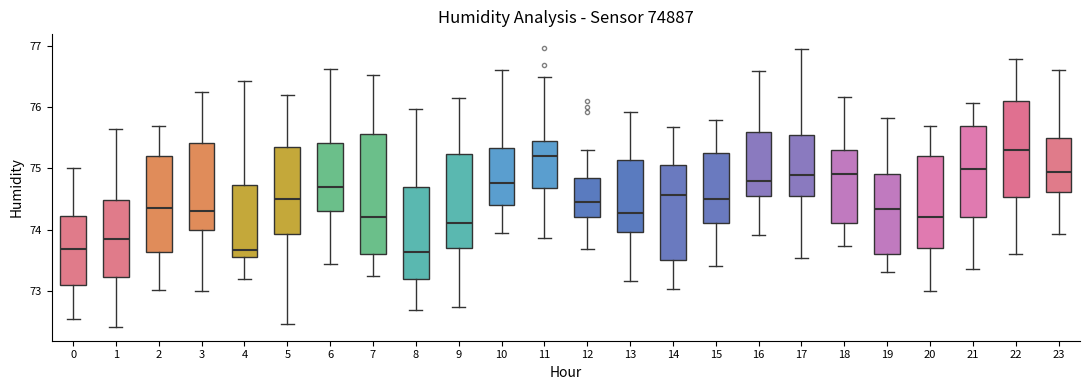

Reading left to right, read every box against the y-axis: the position of its median line, the range the box covers, and the ends of its whiskers. The values are not printed on the chart, so give them approximately, as read against the axis.

0: median 73.7, box 73.1 to 74.2, whiskers 72.5 to 75.0
1: median 73.8, box 73.2 to 74.5, whiskers 72.4 to 75.7
2: median 74.4, box 73.6 to 75.2, whiskers 73.0 to 75.7
3: median 74.3, box 74.0 to 75.4, whiskers 73.0 to 76.2
4: median 73.7, box 73.6 to 74.7, whiskers 73.2 to 76.4
5: median 74.5, box 73.9 to 75.4, whiskers 72.5 to 76.2
6: median 74.7, box 74.3 to 75.4, whiskers 73.4 to 76.6
7: median 74.2, box 73.6 to 75.6, whiskers 73.2 to 76.5
8: median 73.6, box 73.2 to 74.7, whiskers 72.7 to 76.0
9: median 74.1, box 73.7 to 75.2, whiskers 72.7 to 76.2
10: median 74.8, box 74.4 to 75.3, whiskers 73.9 to 76.6
11: median 75.2, box 74.7 to 75.4, whiskers 73.9 to 76.5
12: median 74.5, box 74.2 to 74.9, whiskers 73.7 to 75.3
13: median 74.3, box 74.0 to 75.1, whiskers 73.2 to 75.9
14: median 74.6, box 73.5 to 75.1, whiskers 73.0 to 75.7
15: median 74.5, box 74.1 to 75.3, whiskers 73.4 to 75.8
16: median 74.8, box 74.5 to 75.6, whiskers 73.9 to 76.6
17: median 74.9, box 74.5 to 75.6, whiskers 73.5 to 77.0
18: median 74.9, box 74.1 to 75.3, whiskers 73.7 to 76.2
19: median 74.3, box 73.6 to 74.9, whiskers 73.3 to 75.8
20: median 74.2, box 73.7 to 75.2, whiskers 73.0 to 75.7
21: median 75.0, box 74.2 to 75.7, whiskers 73.4 to 76.1
22: median 75.3, box 74.5 to 76.1, whiskers 73.6 to 76.8
23: median 74.9, box 74.6 to 75.5, whiskers 73.9 to 76.6